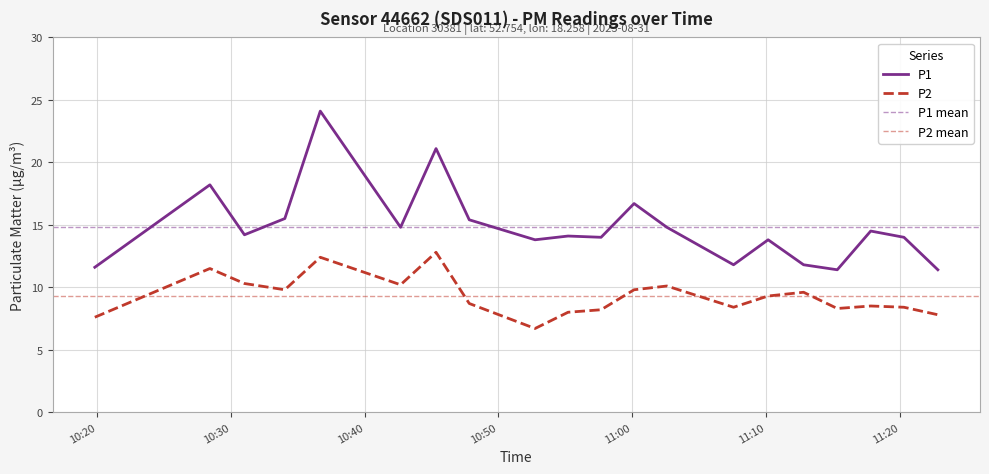

What is the label of the 14th point from the right?

2023-08-31T10:45:20